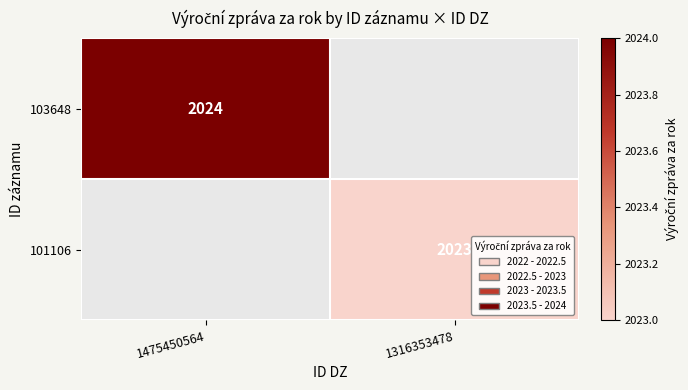

The 103648 series shows 2024 at 1475450564. True or false?

True